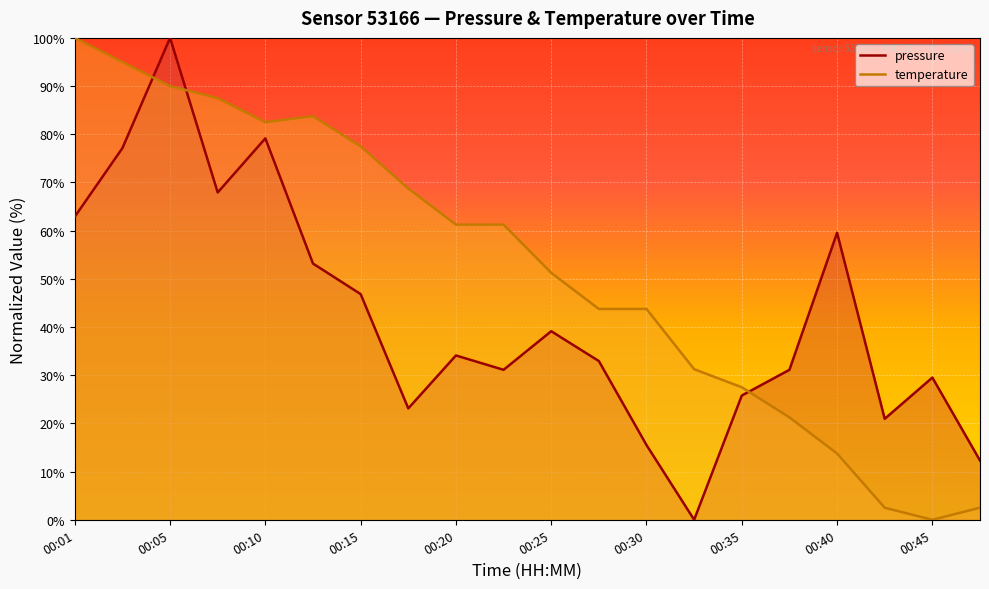

Where do pressure and temperature first cross each other?

00:03 and 00:05